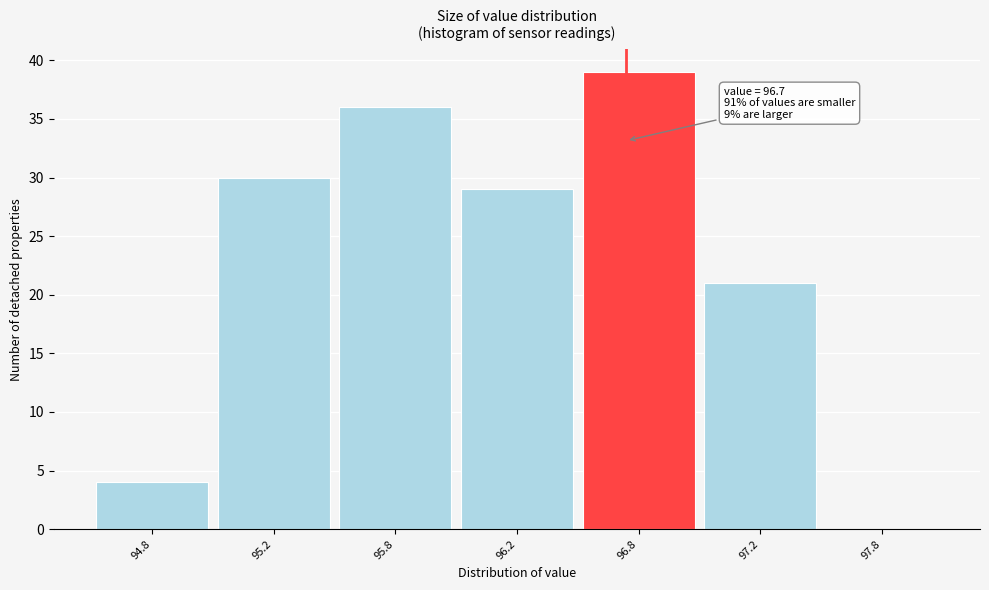

Reading left to right, list all the values displayed in this chart.

94.8=4	95.2=30	95.8=36	96.2=29	96.8=39	97.2=21	97.8=0